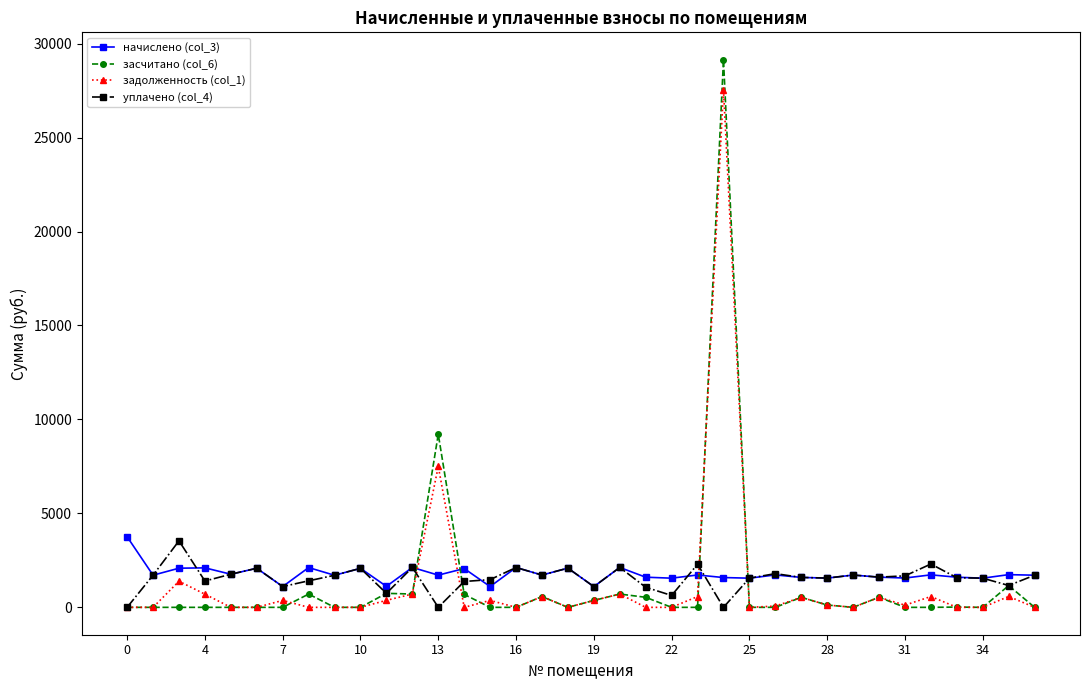

True or false: начислено (col_3) has more than 2 points higher than both neighbors.

True